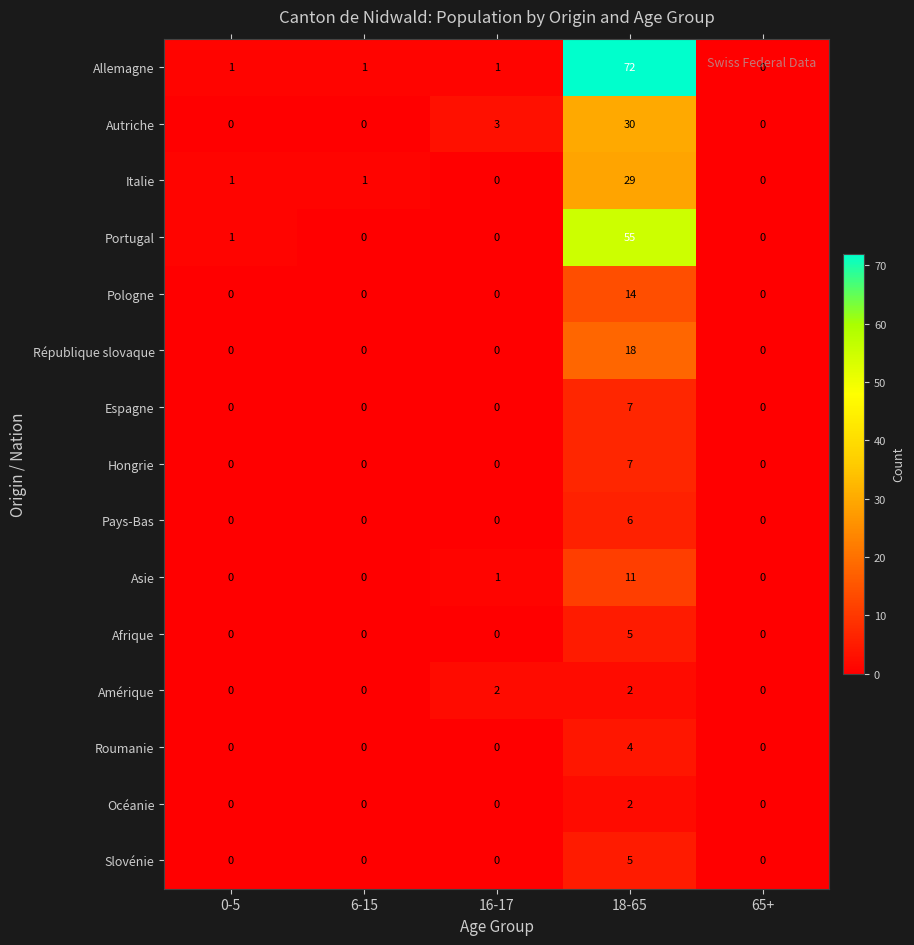

How many categories are shown in the chart?

5